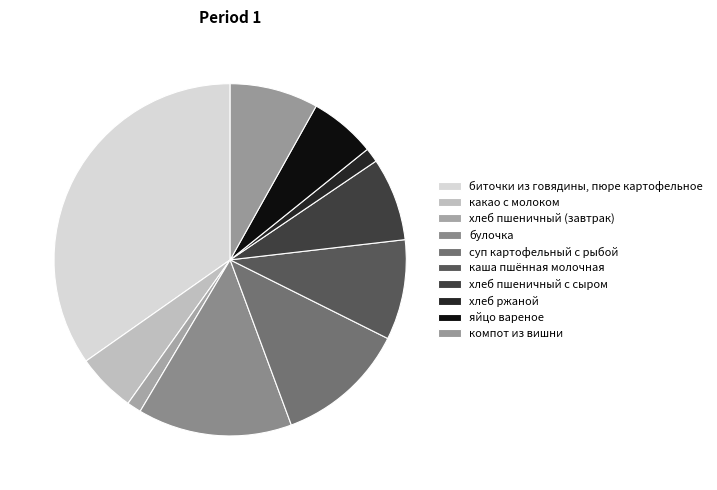

Do биточки из говядины, пюре картофельное and хлеб ржаной together represent more than half of the pie?

No